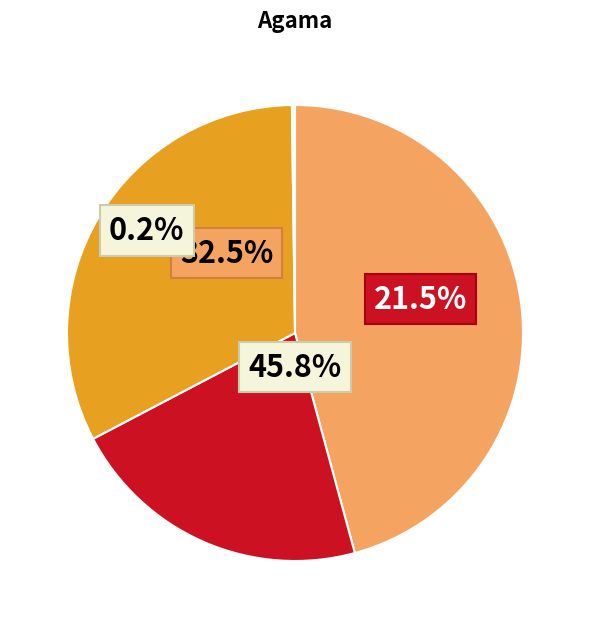

Does any single category account for the majority?

No